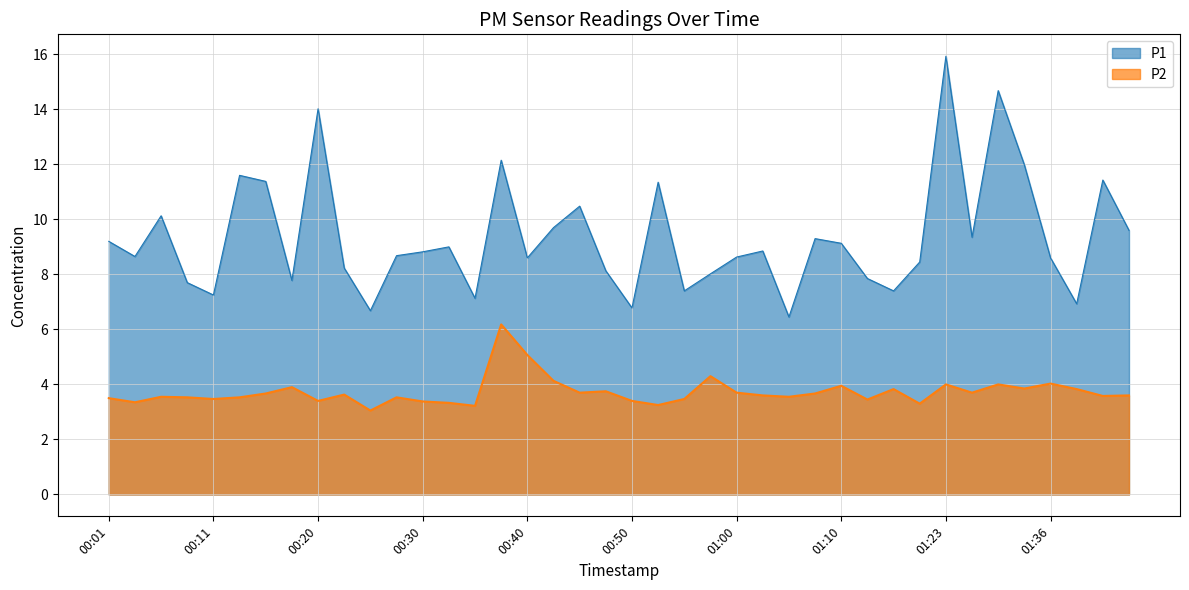

Where is the first local maximum for P1?

00:06